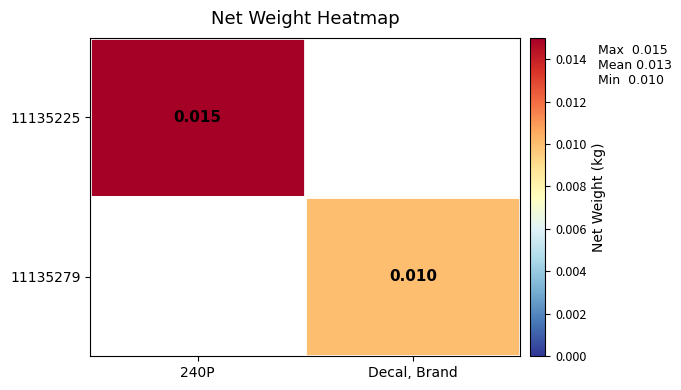

Between Decal, Brand and 240P, which is larger?

240P